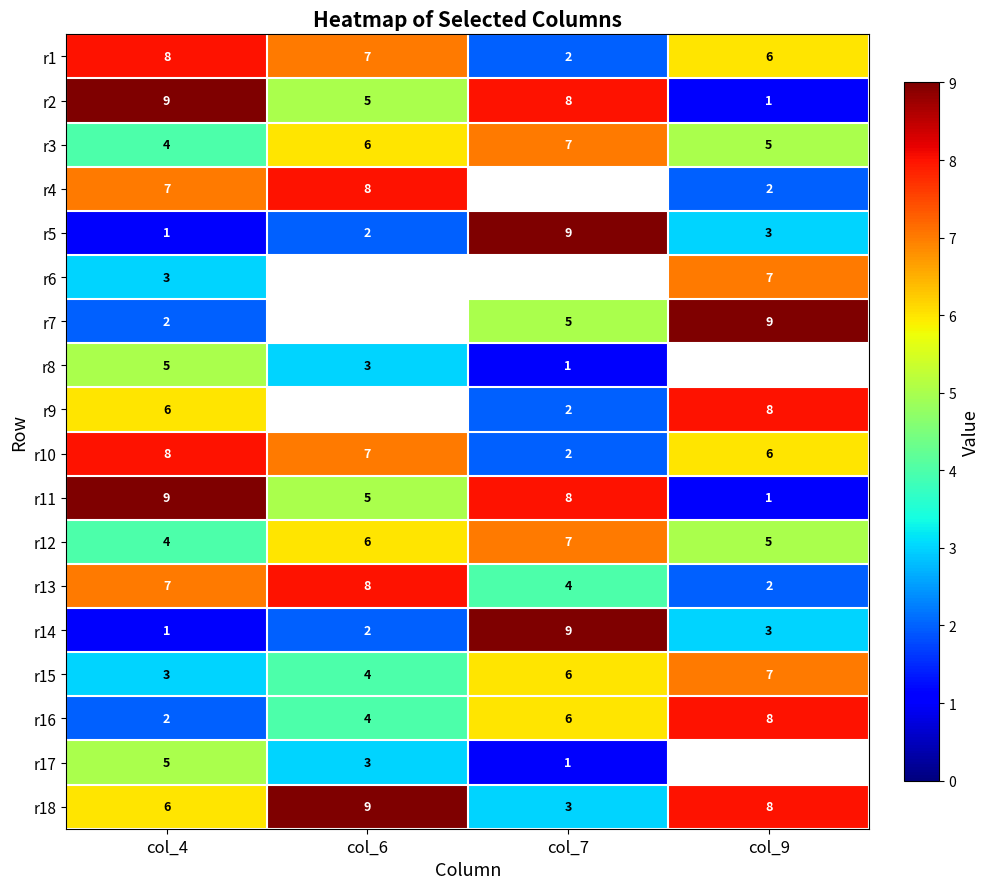

At how many categories does at least one series exceed 1?

4